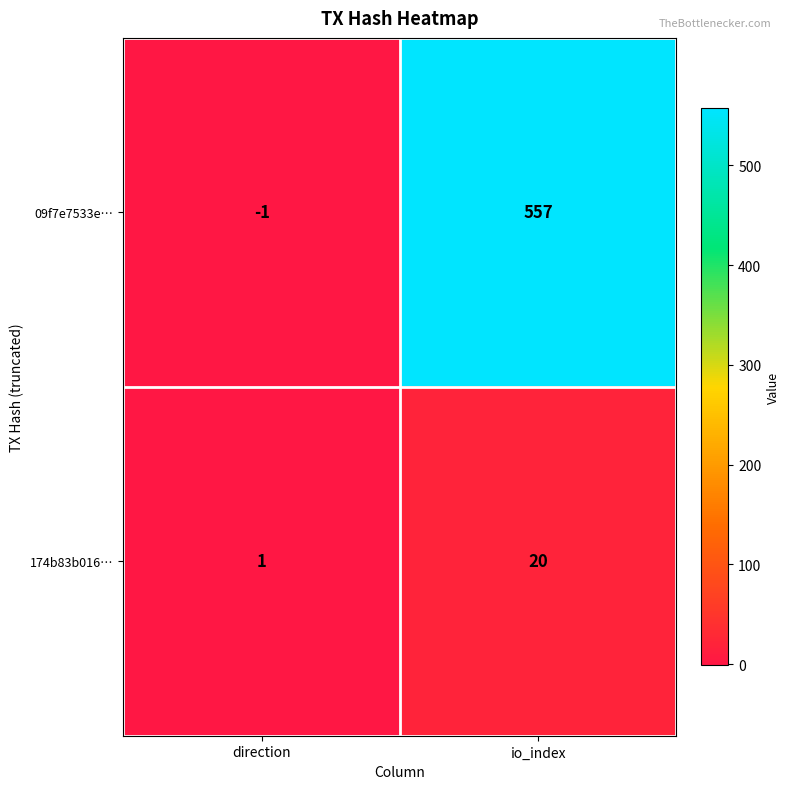

What is the greatest value displayed?

557